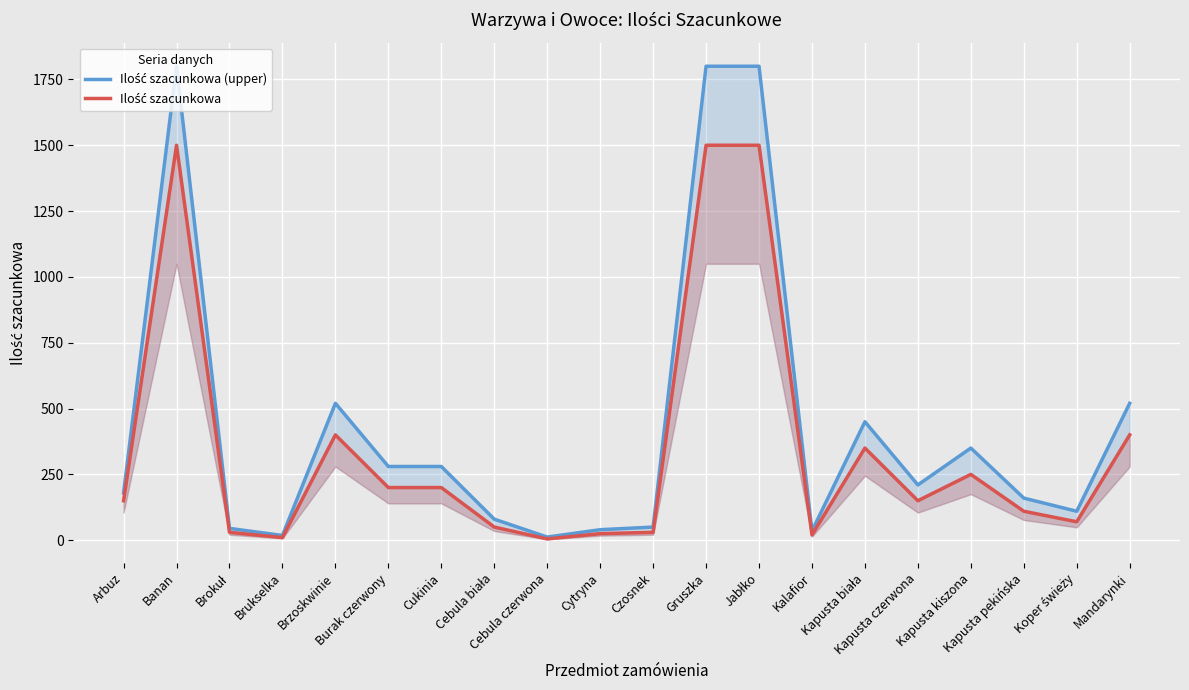

What position from the right is Burak czerwony?

15